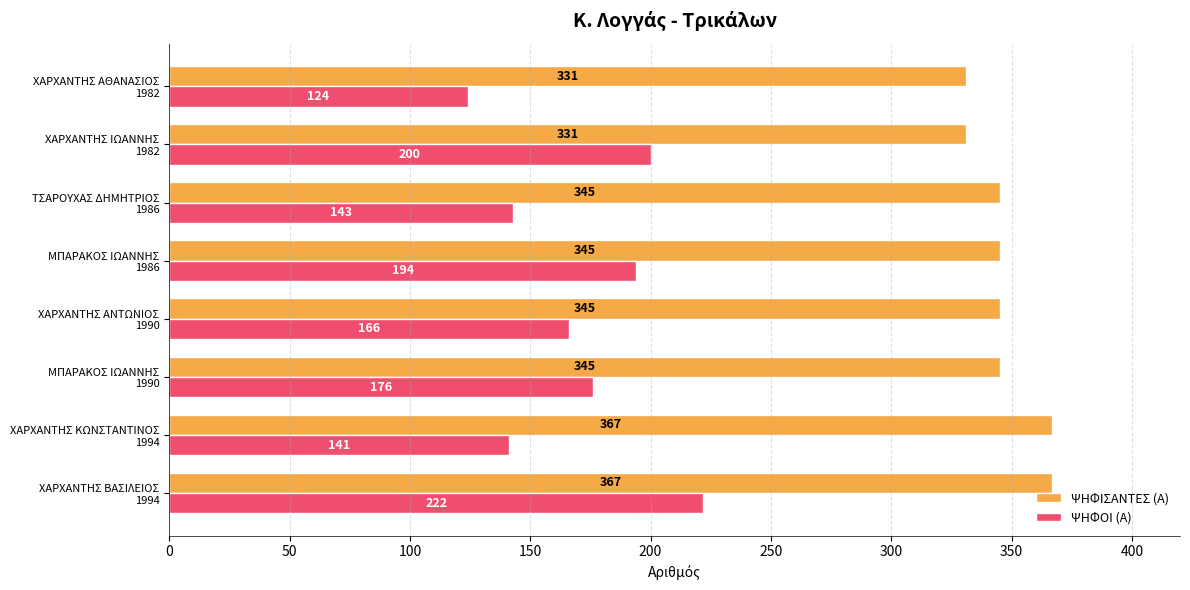

Which series has the largest total across all categories?

ΨΗΦΙΣΑΝΤΕΣ (Α)